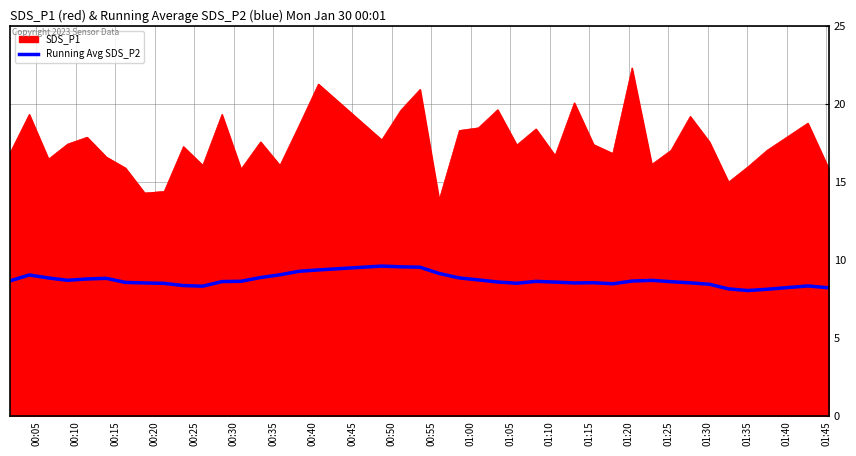

Which series has the largest total across all categories?

SDS_P1